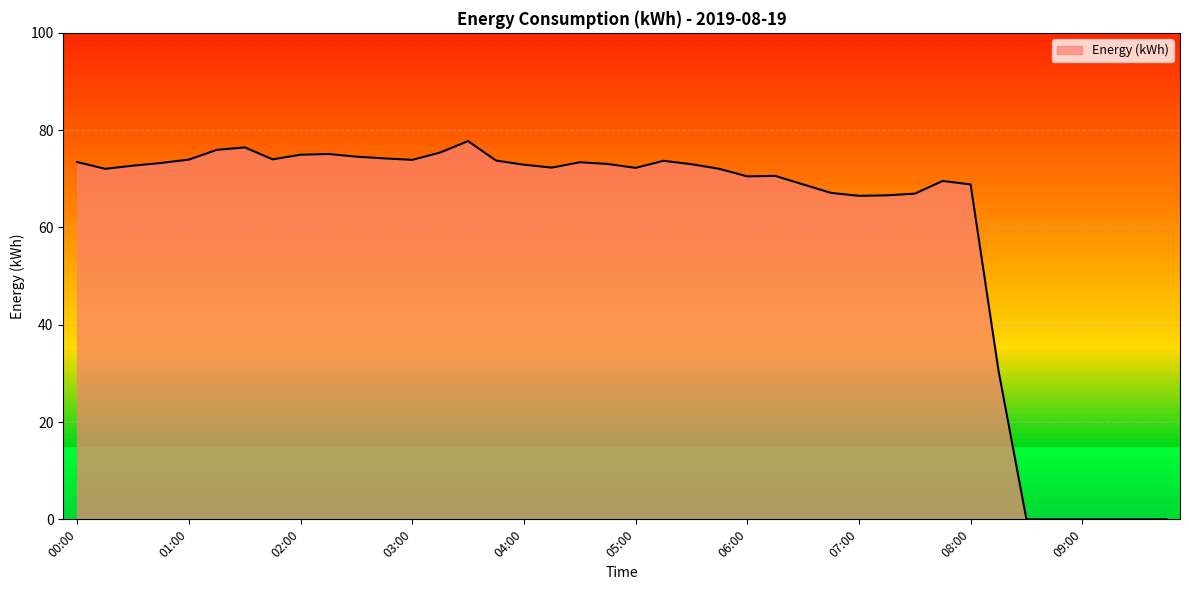

What is the maximum value shown in the chart?

77.8